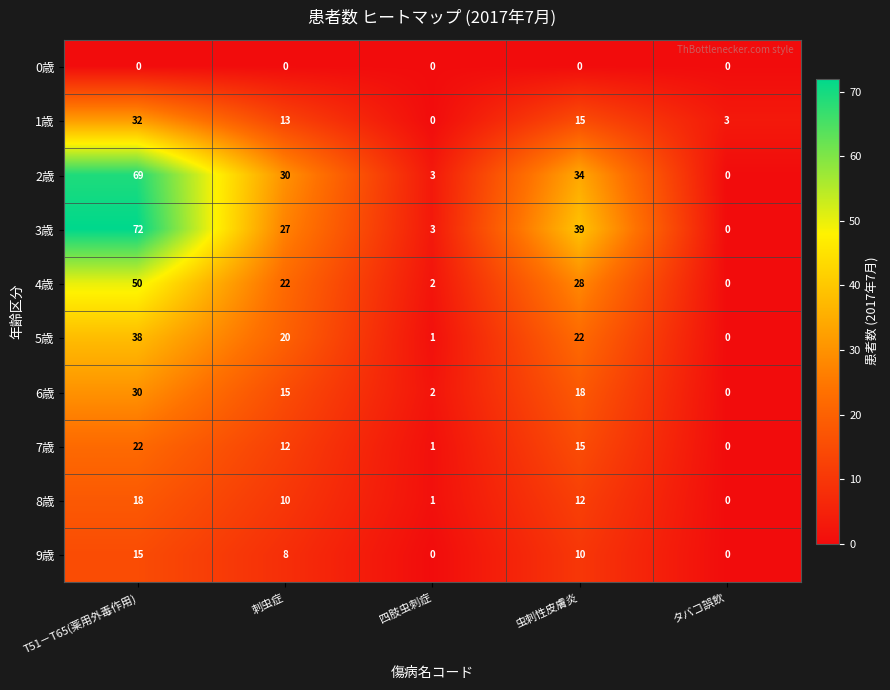

The value of 2歳 at 刺虫症 is 53. True or false?

False